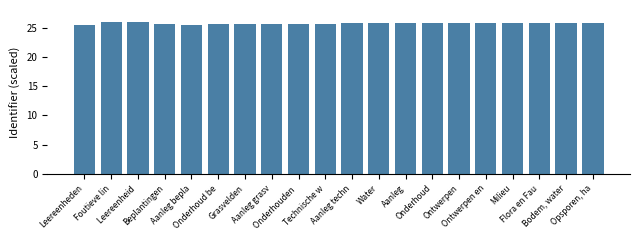

Rank the categories by value from lowest to highest.

Leereenheden, Aanleg bepla, Beplantingen, Onderhoud be, Grasvelden, Aanleg grasv, Onderhouden , Technische w, Aanleg techn, Water, Aanleg, Onderhoud, Ontwerpen, Ontwerpen en, Milieu, Flora en Fau, Bodem, water, Opsporen, ha, Foutieve lin, Leereenheid 